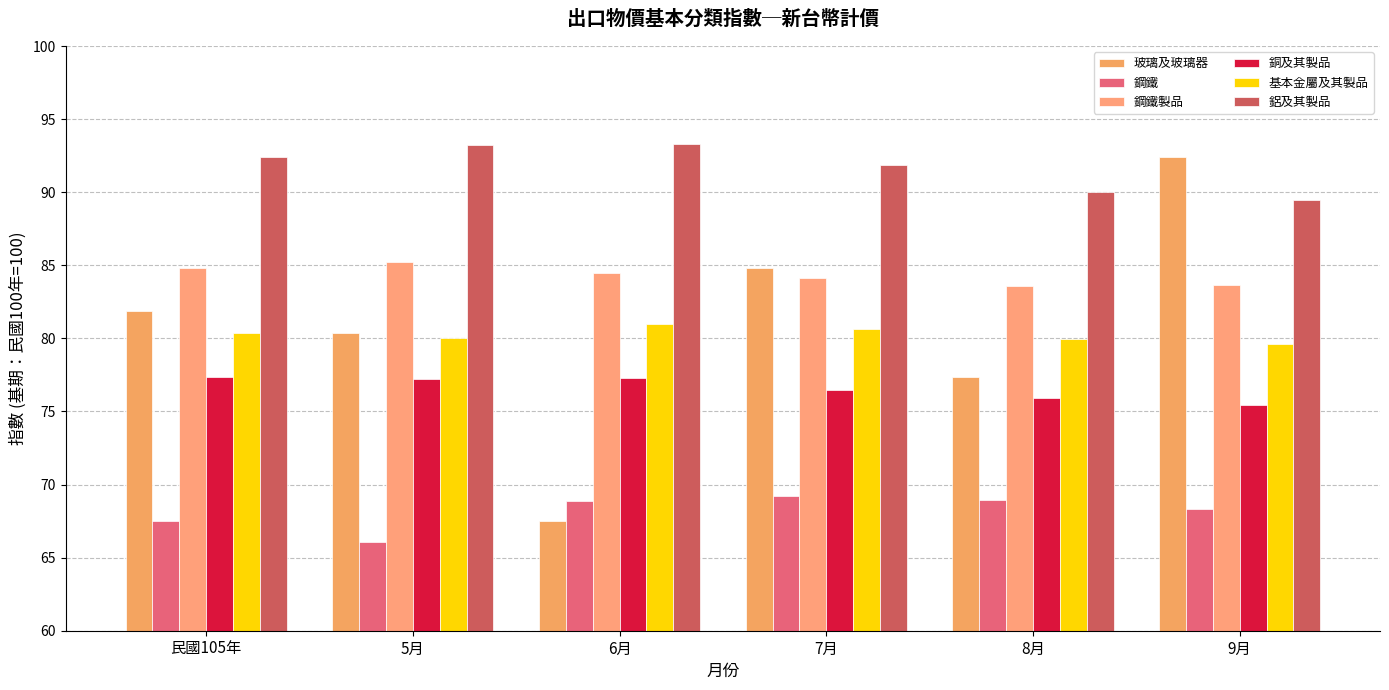

What is the approximate value of 玻璃及玻璃器 at 5月?

80.4